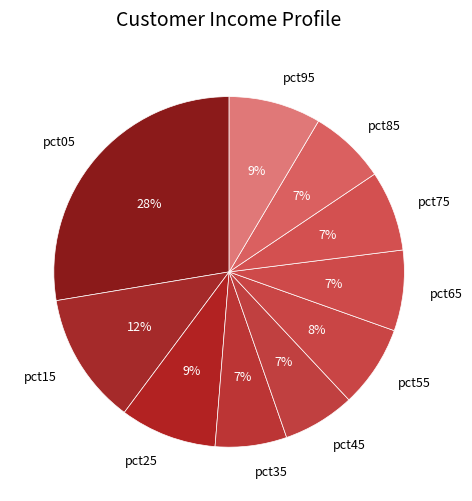

To the nearest percent, what is the average slice percentage?

10%